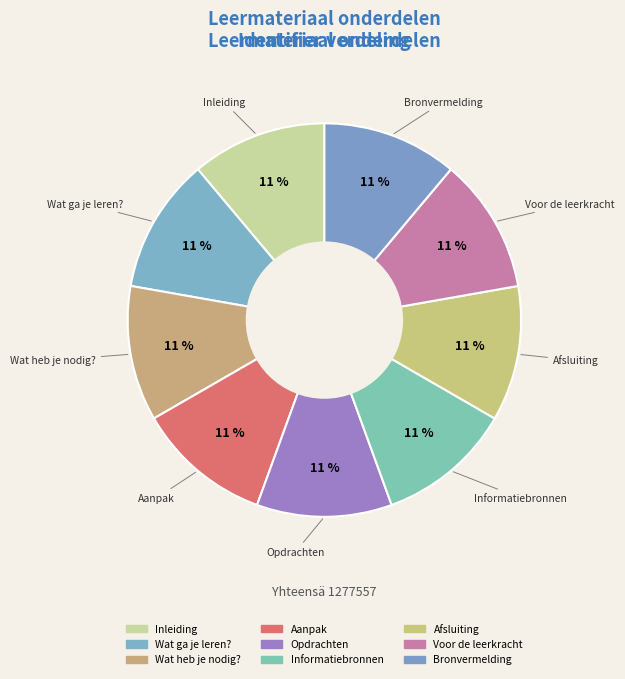

What is the smallest slice in the pie chart?

Inleiding